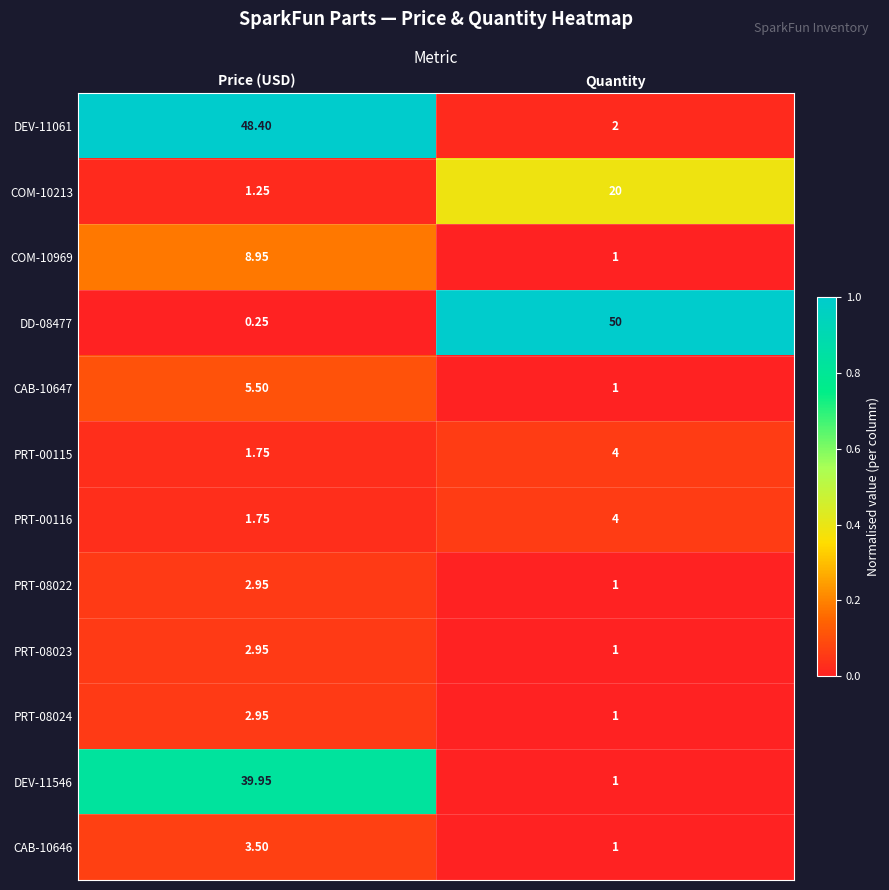

Where does the PRT-08024 series first go above 2?

Price (USD)